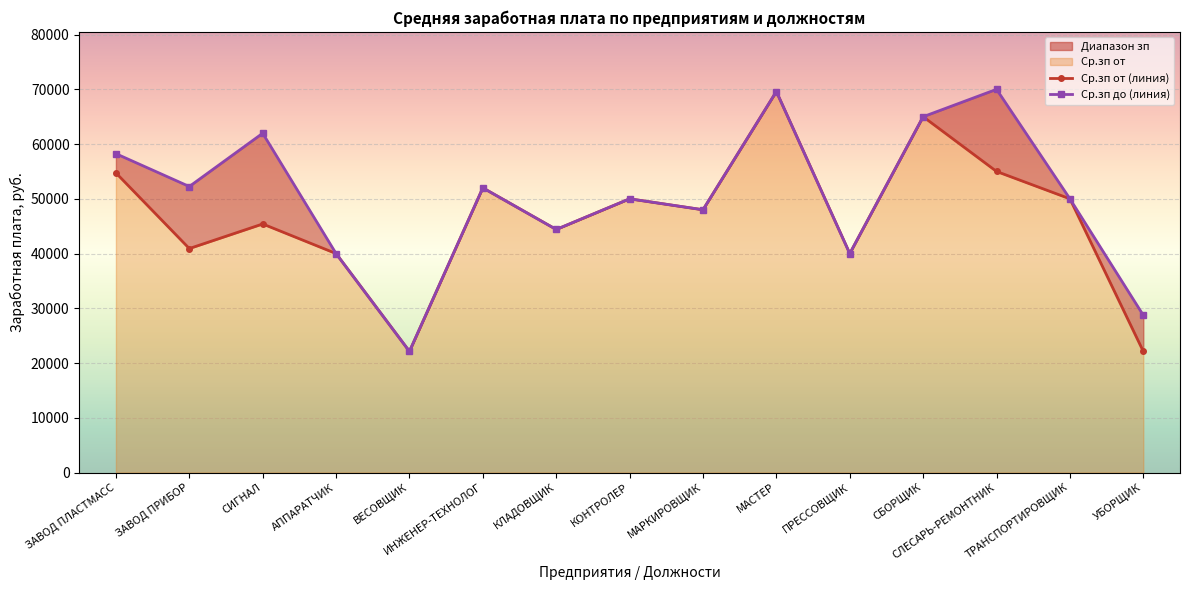

What is the difference between the Ср.зп от (линия) values at ВЕСОВЩИК and МАСТЕР?

47471.0